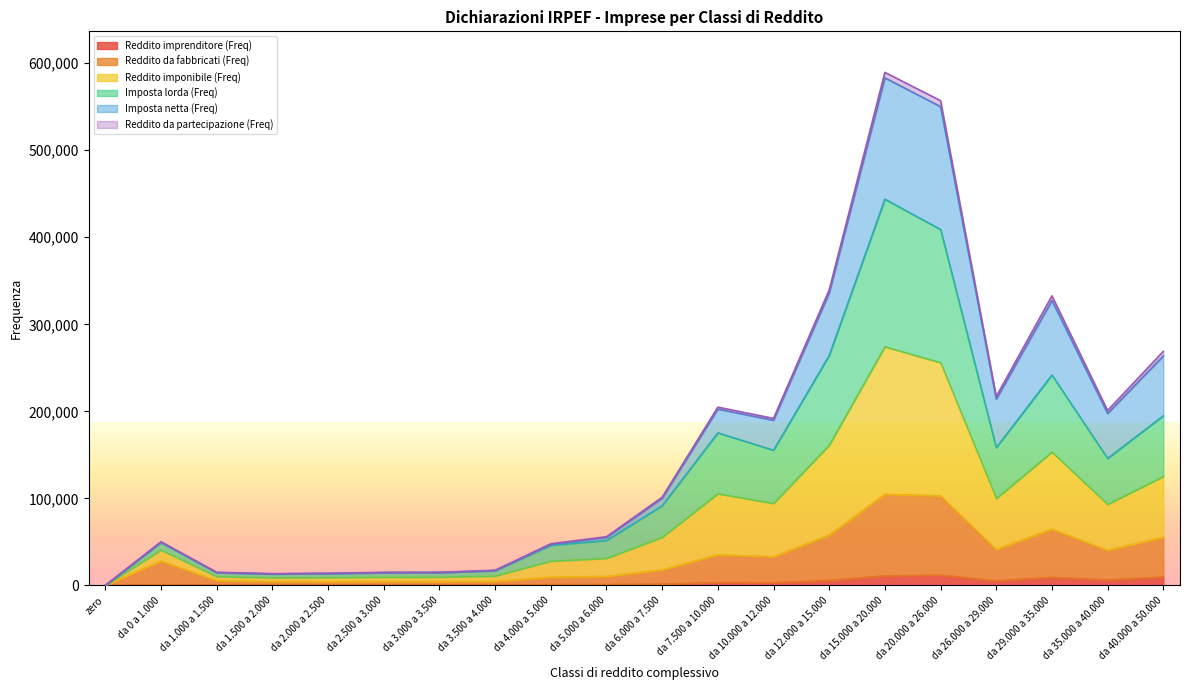

List the labels in order of Reddito da fabbricati (Freq) value, smallest first.

zero, da 2.000 a 2.500, da 3.000 a 3.500, da 1.500 a 2.000, da 2.500 a 3.000, da 3.500 a 4.000, da 1.000 a 1.500, da 4.000 a 5.000, da 5.000 a 6.000, da 6.000 a 7.500, da 0 a 1.000, da 10.000 a 12.000, da 7.500 a 10.000, da 35.000 a 40.000, da 26.000 a 29.000, da 40.000 a 50.000, da 12.000 a 15.000, da 29.000 a 35.000, da 20.000 a 26.000, da 15.000 a 20.000